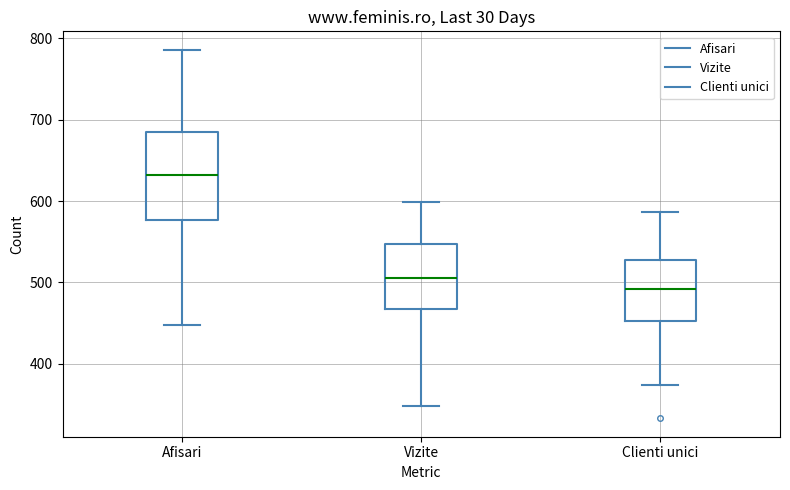

Reading left to right, transcribe this box plot: for each box, give where its median line is, the range the box spans, and where its two whiskers end, as read against the y-axis. The values are not printed on the chart, so give them approximately, as read against the axis.

Afisari: median 630, box 580 to 680, whiskers 450 to 790
Vizite: median 510, box 470 to 550, whiskers 350 to 600
Clienti unici: median 490, box 450 to 530, whiskers 370 to 590